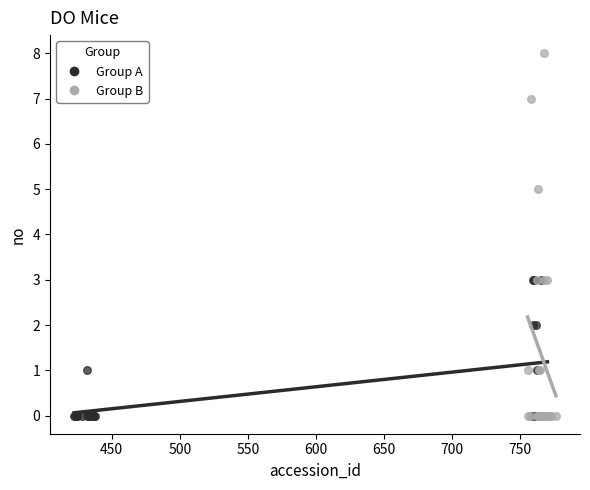

Which series reaches the maximum Y coordinate?

Group B